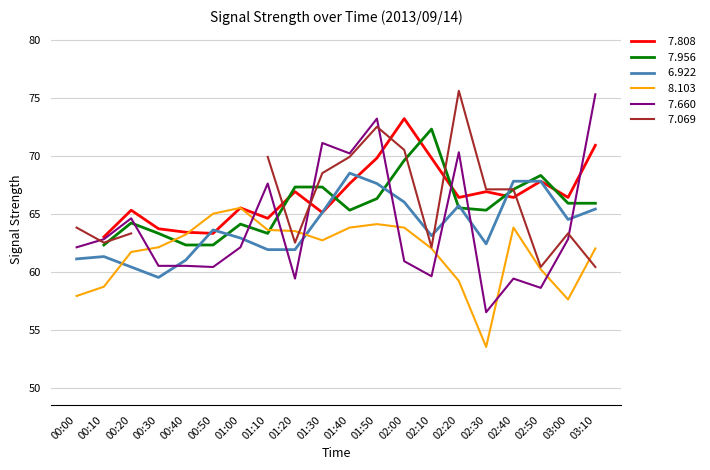

Which category has the lowest value in the   7.660 series?

02:30